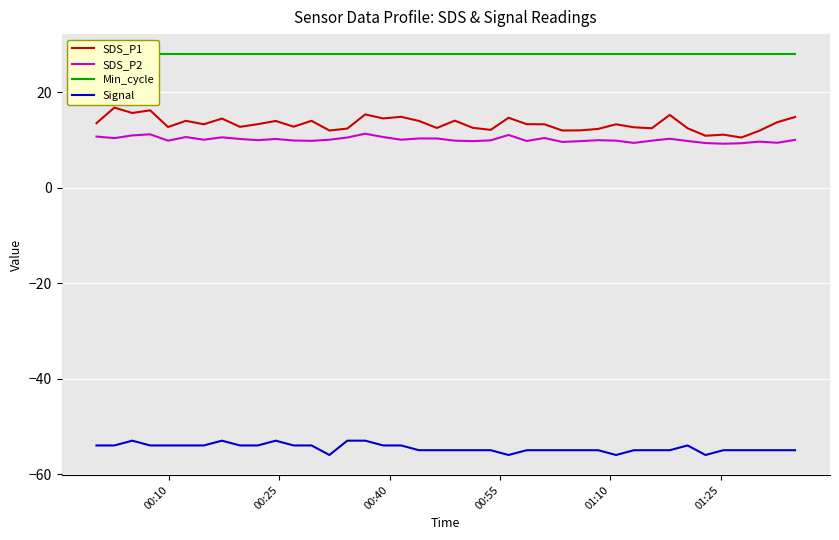

True or false: Signal and SDS_P1 cross at least once.

False